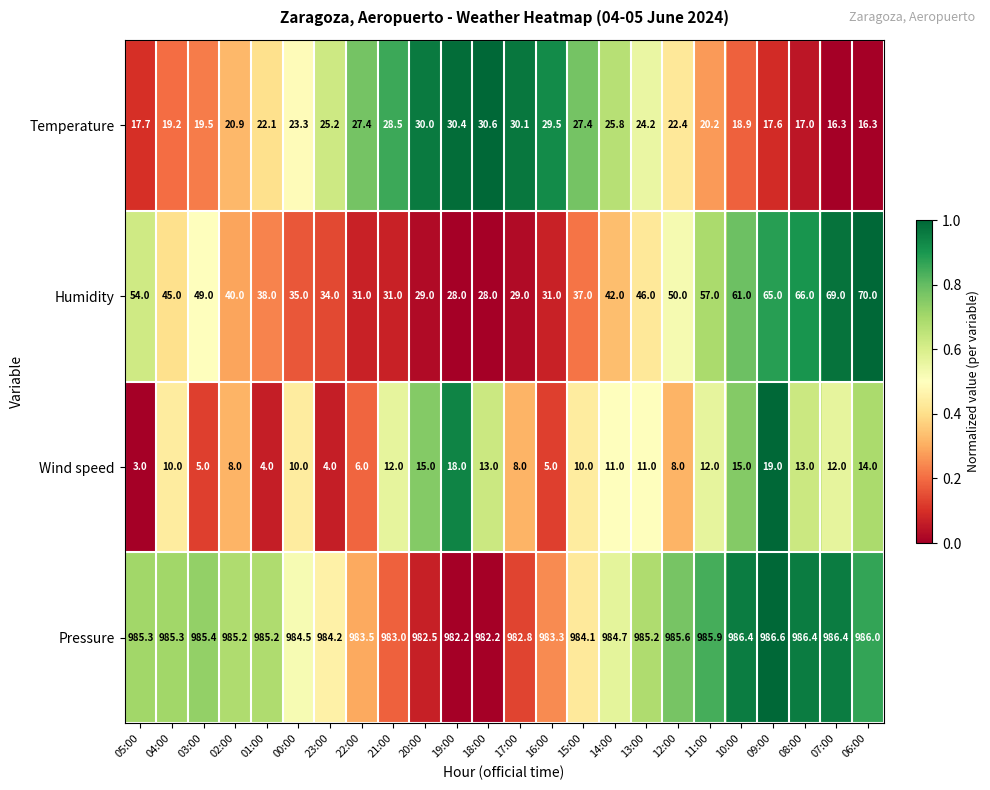

Rank the series by their maximum value, from lowest to highest.

Wind speed, Temperature, Humidity, Pressure